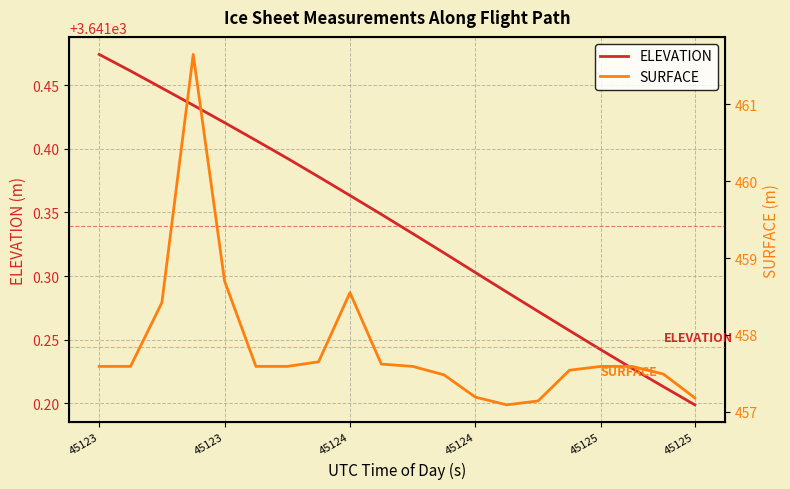

What is the average value of the SURFACE series?

457.8